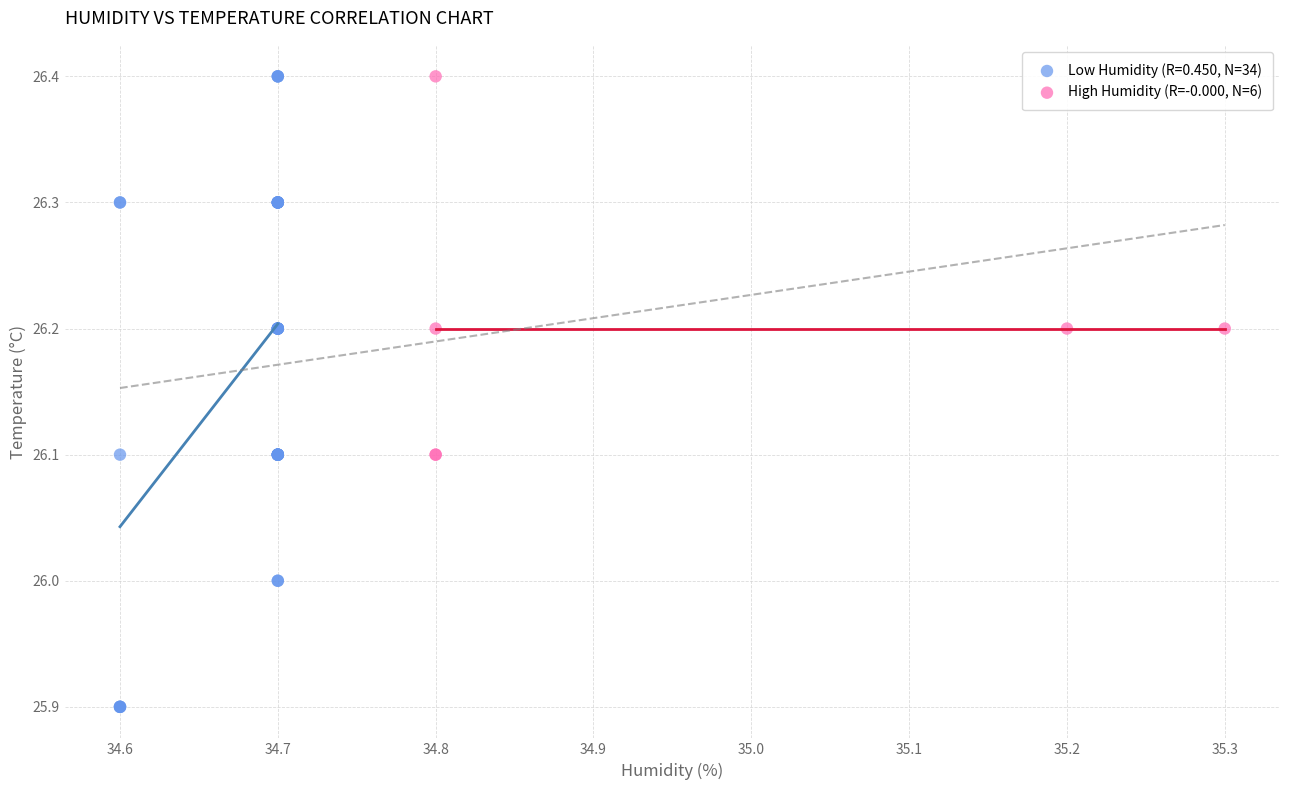

Which series has the widest spread of Y values?

Low Humidity (R=0.450, N=34)